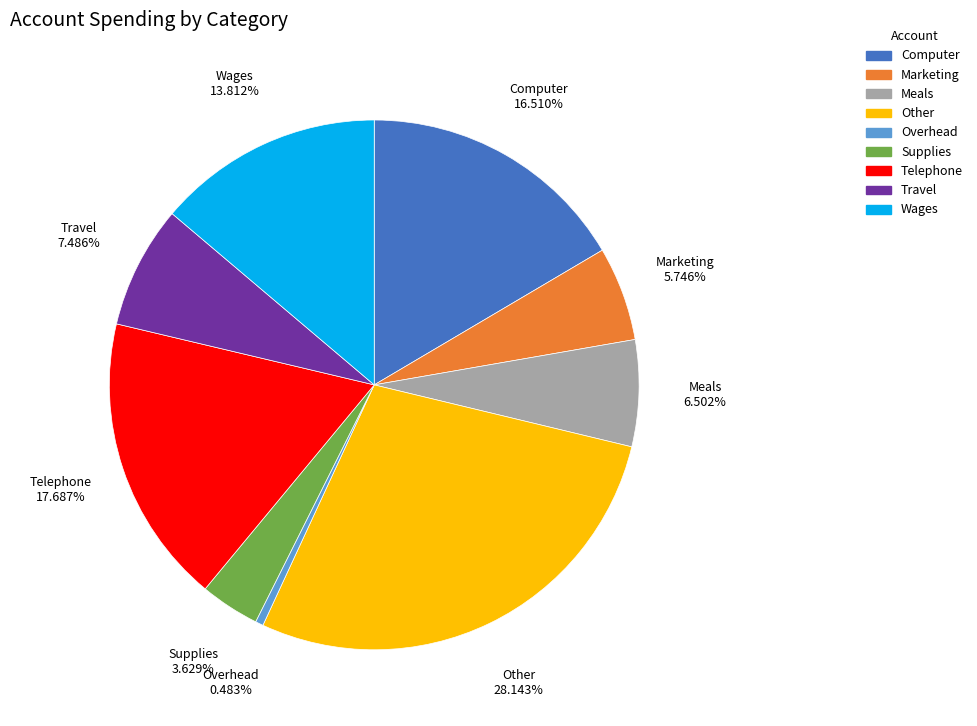

Is there a majority slice in this chart?

No